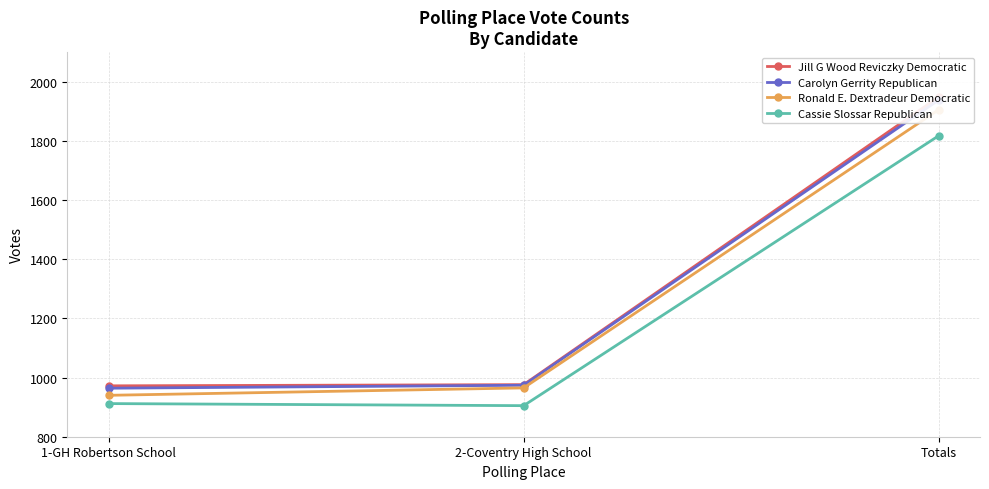

What is the difference between the highest and lowest values at Totals?

131